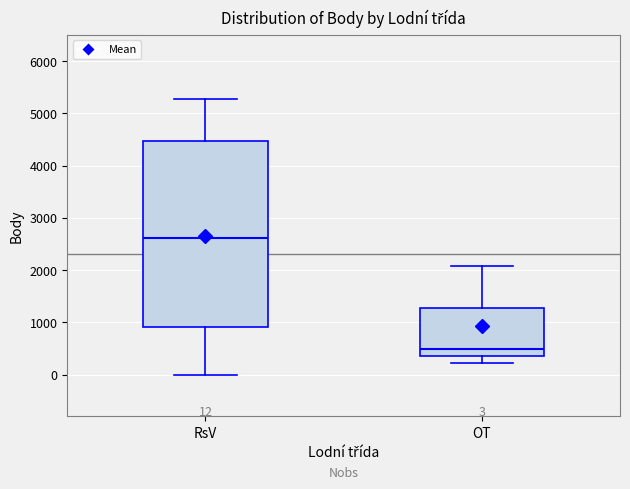

Which box is the tallest, from its lower edge to its upper edge?

RsV